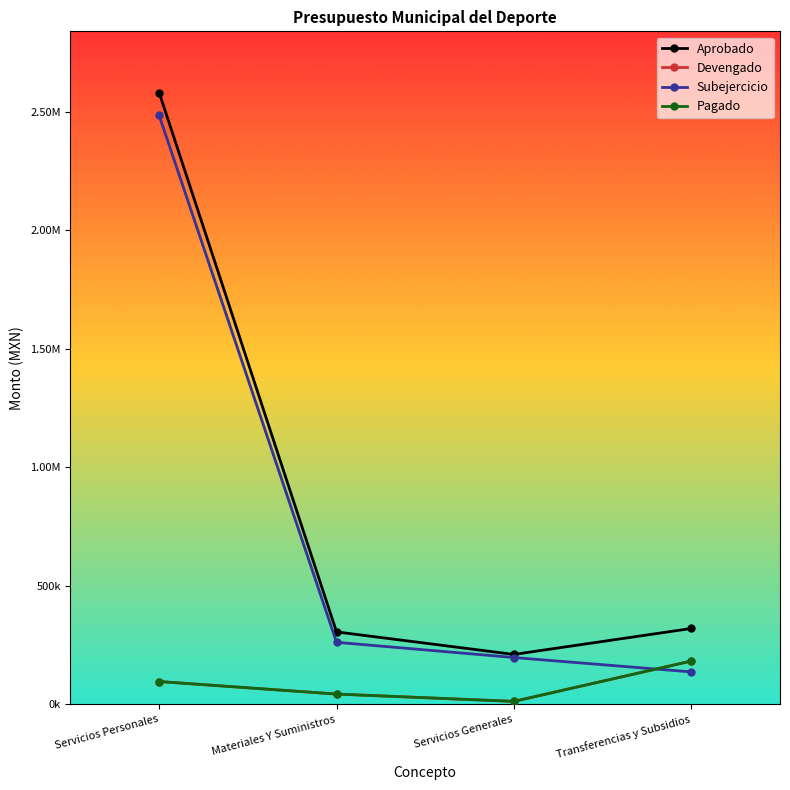

What is the difference between the maximum and minimum values in the Aprobado series?

2369405.8